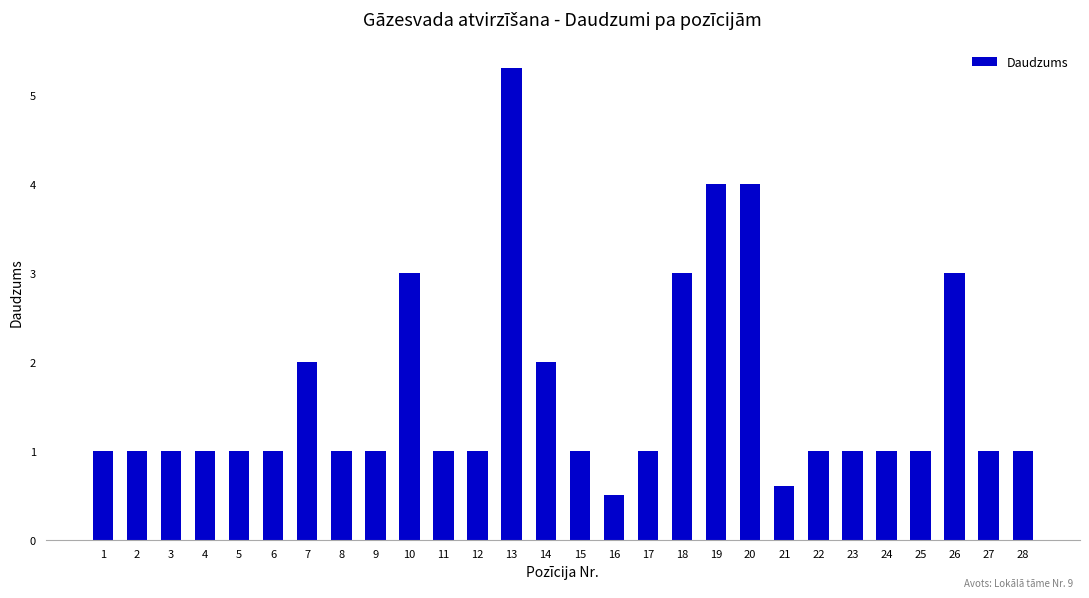

What is the minimum value shown in the chart?

0.5